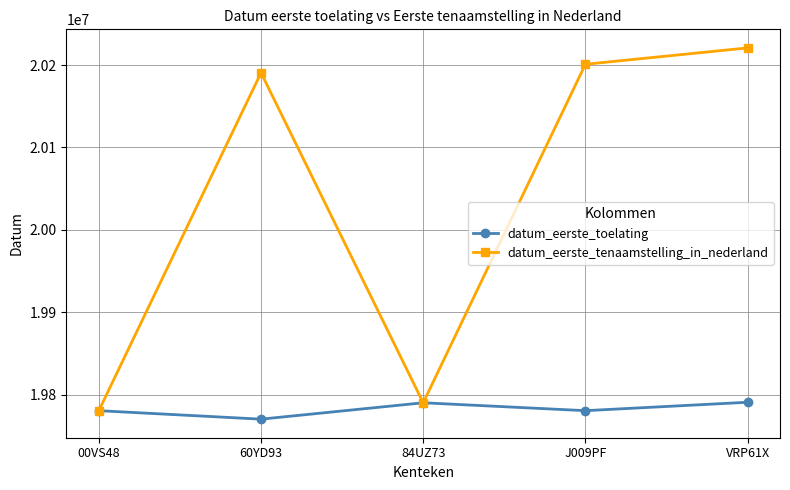

What position from the right is J009PF?

2